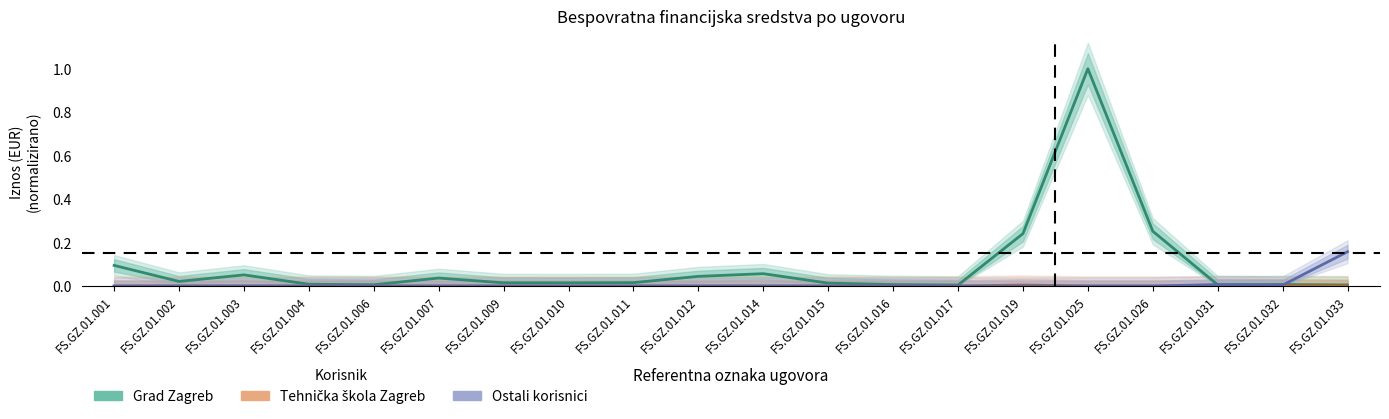

Is the value of Grad Zagreb at FS.GZ.01.004 greater than the value of Ostali korisnici at FS.GZ.01.012?

Yes